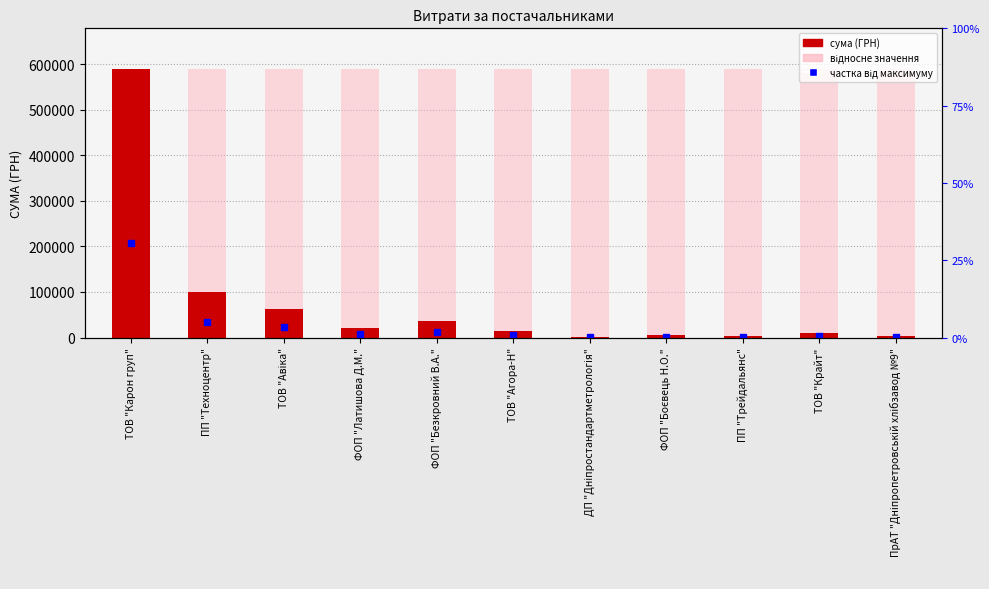

Does the chart contain stacked bars?

No